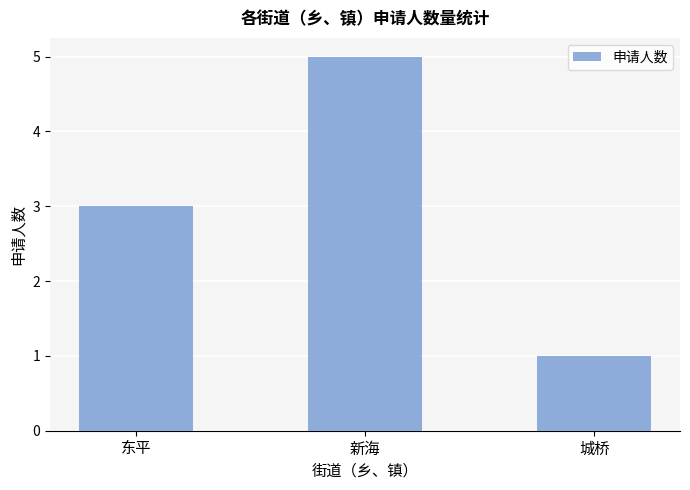

Where is the data nearest to the value 3?

东平